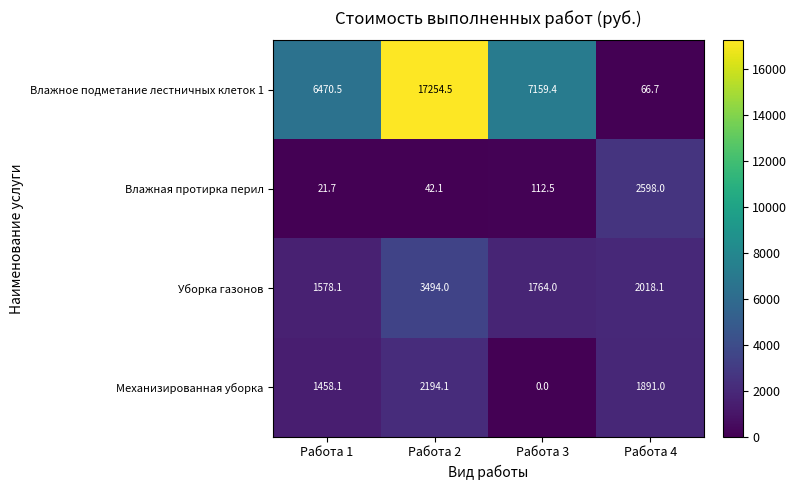

True or false: Влажное подметание лестничных клеток 1 has a value of 7159.4 at Работа 3.

True